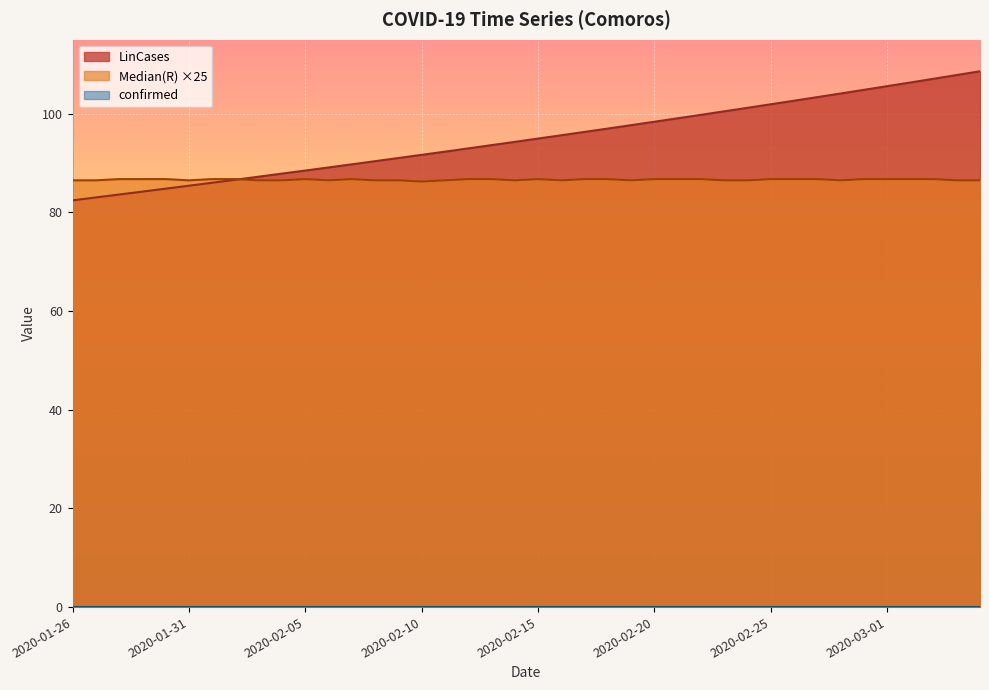

Is it true that Median(R) equals 86.8 at 2020-02-07?

True